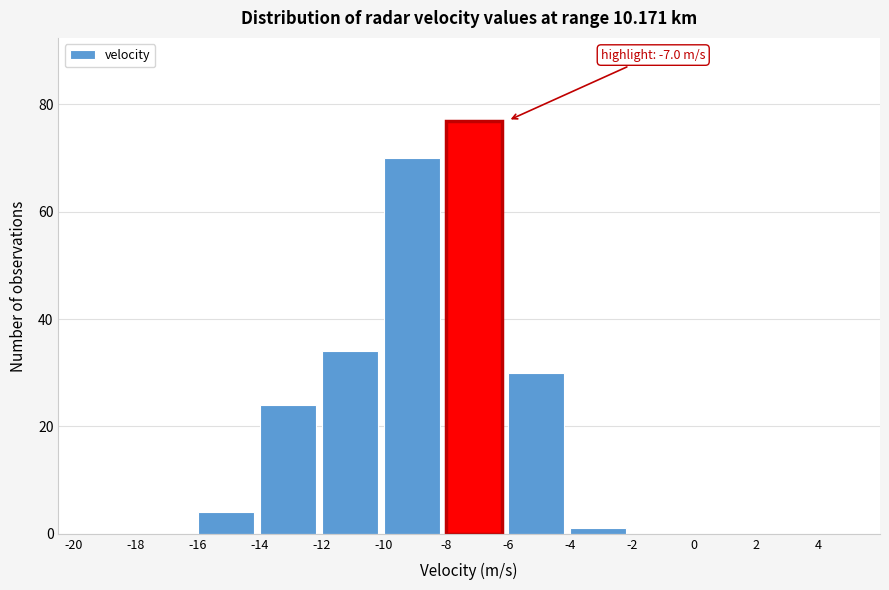

Which range on the x-axis has the tallest bar?

-8 to -6